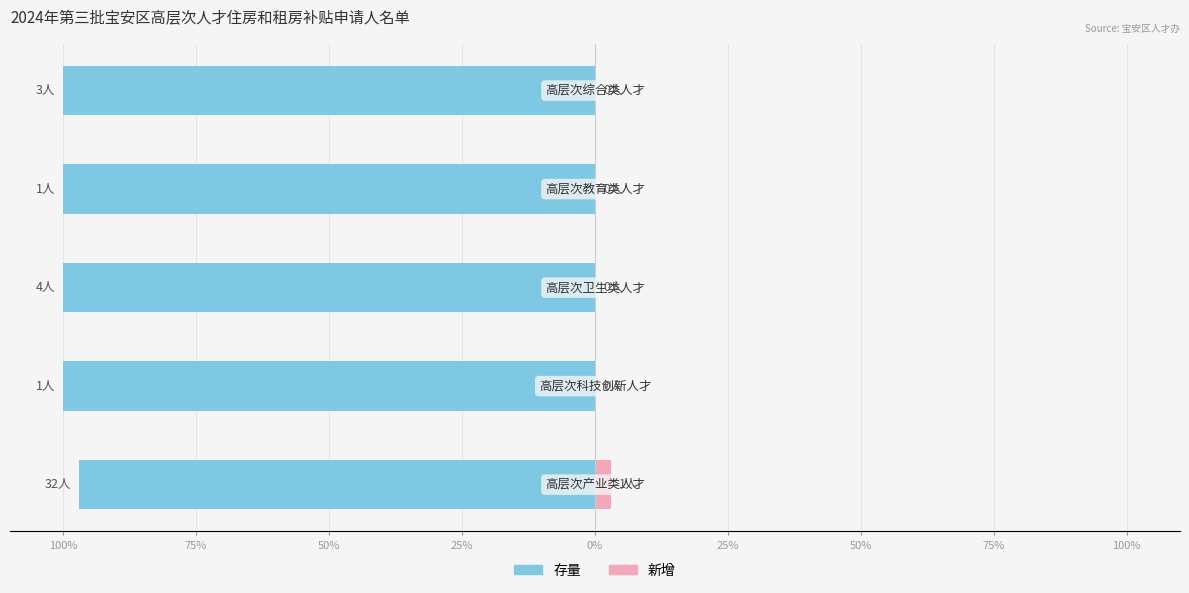

True or false: 新增 has a value of 3.0 at 100%.

True